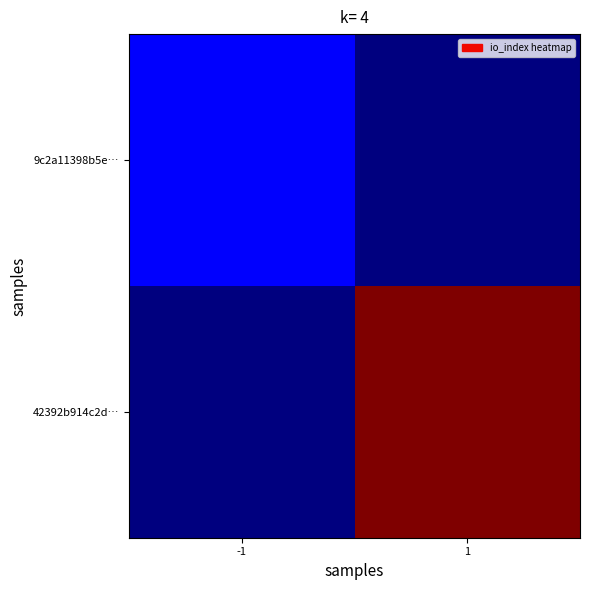

At how many categories does at least one series exceed 7?

1